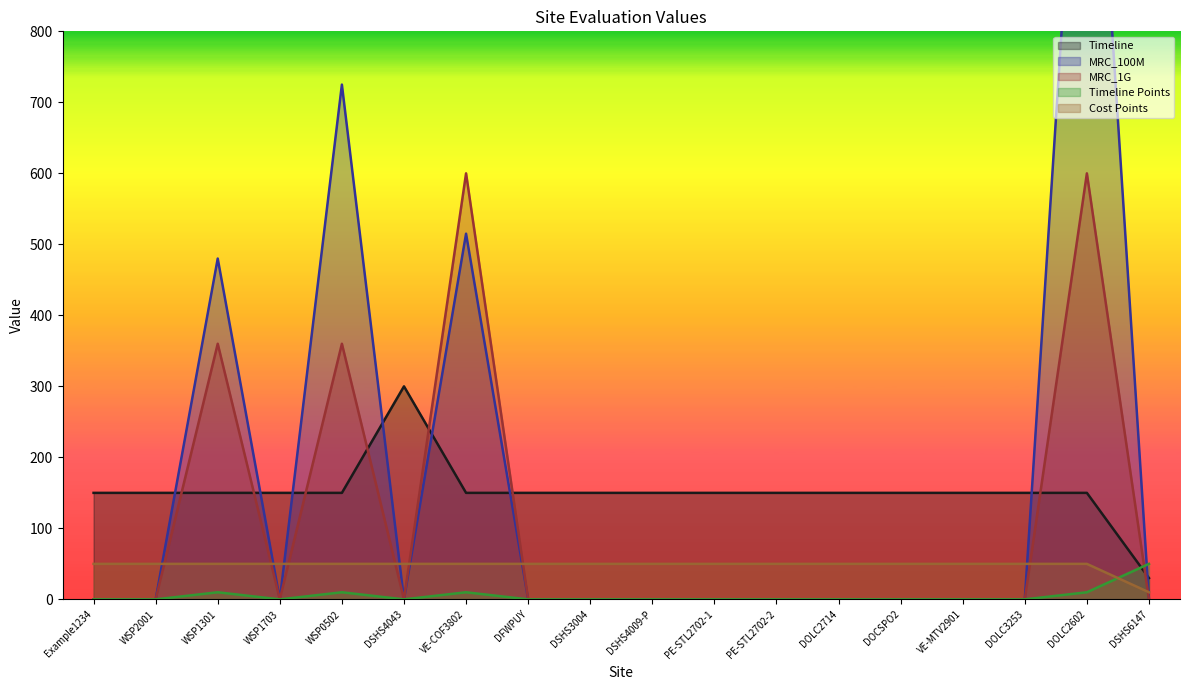

True or false: MRC_100M has a value of 0 at DSHS4009-P.

True